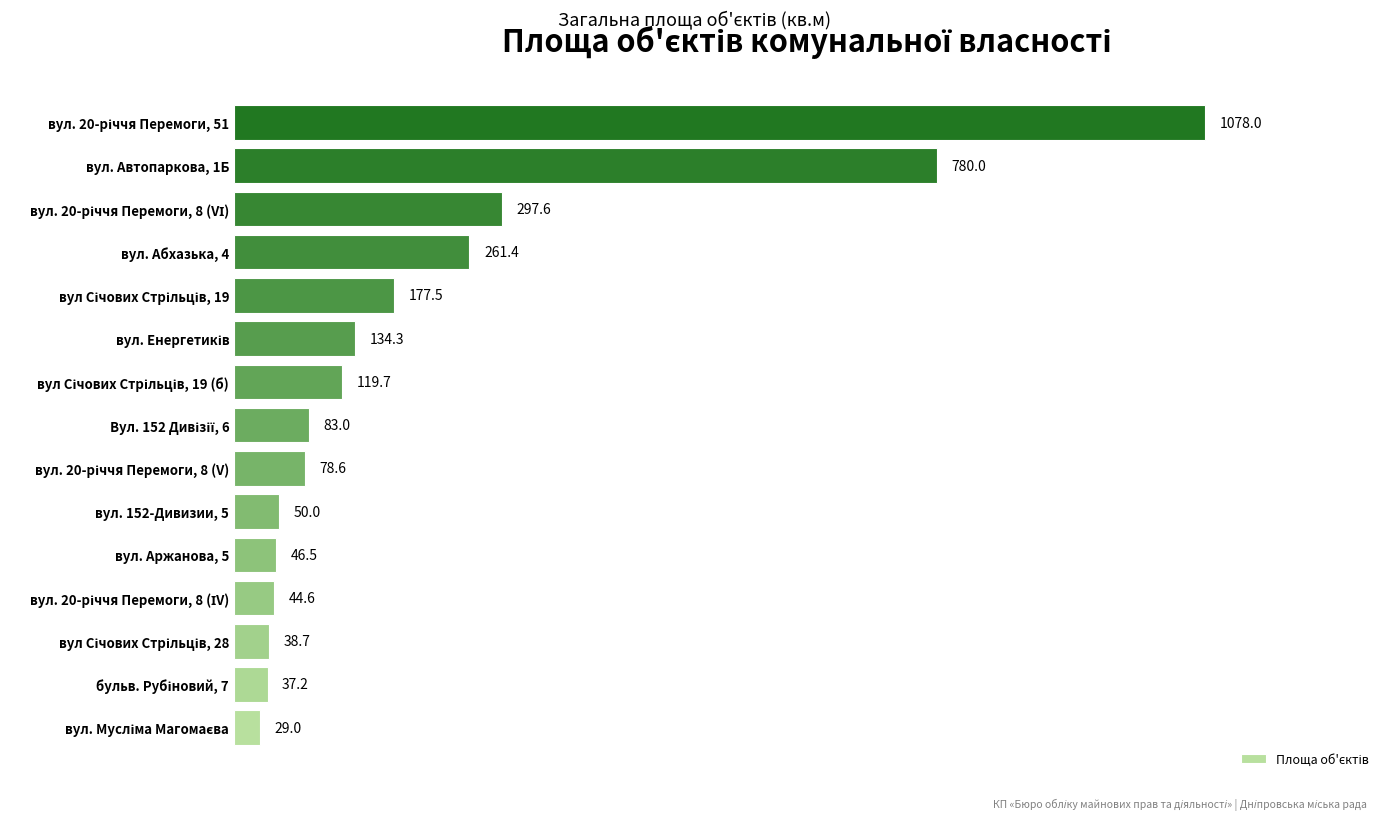

The chart shows a value of 50.0 at вул. 152-Дивизии, 5. True or false?

True